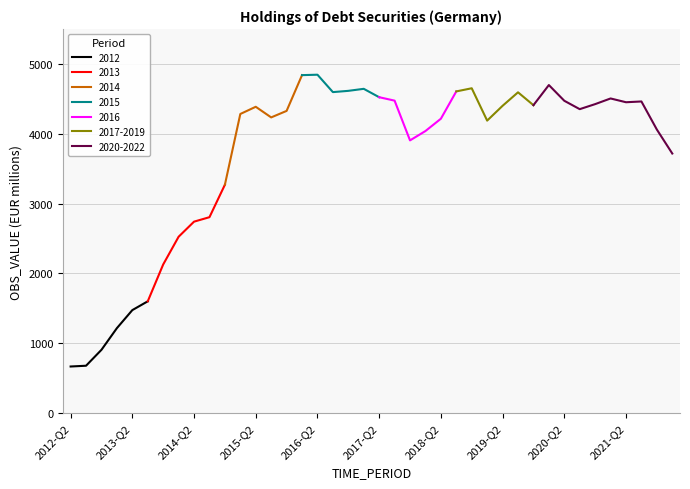

What is the highest value of the 2012 series?

1602